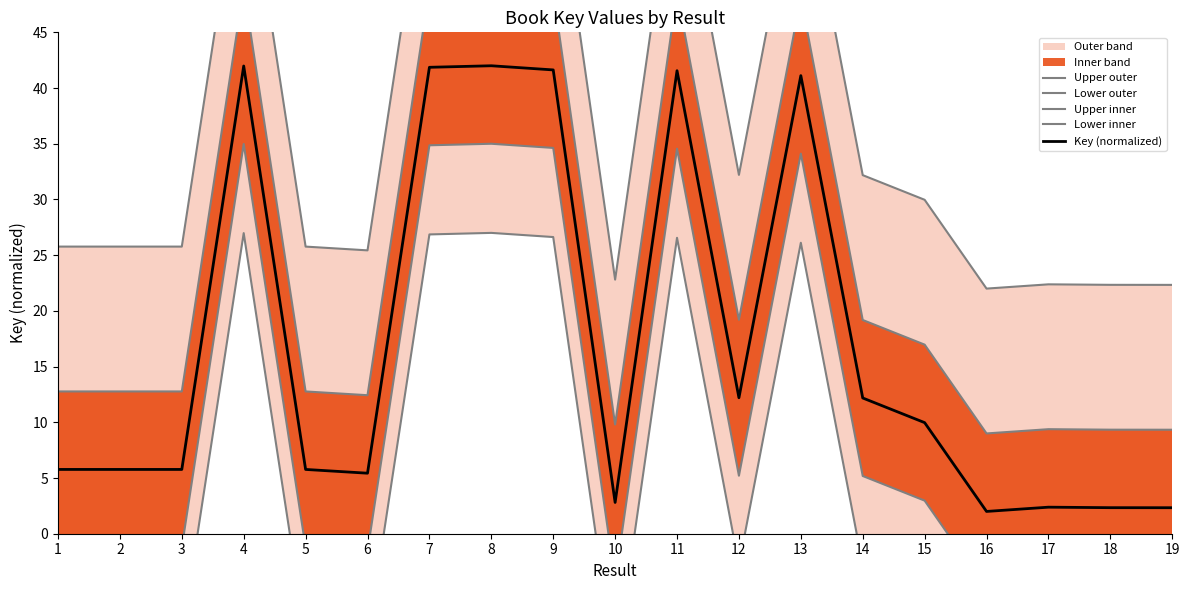

Does the chart display data point markers on the line(s)?

No